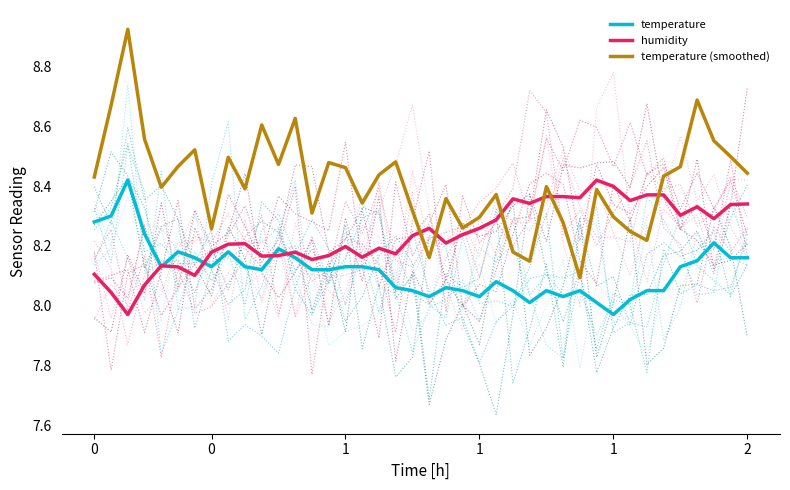

What are all the series names shown in the legend?

temperature, humidity, temperature (smoothed)